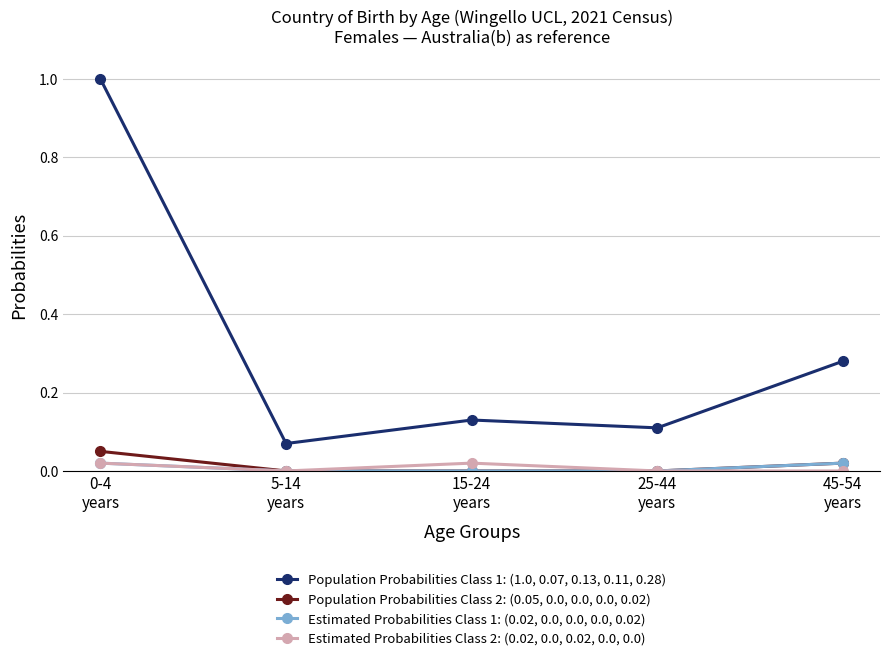

Which series has the largest total across all categories?

Population Probabilities Class 1: (1.0, 0.07, 0.13, 0.11, 0.28)